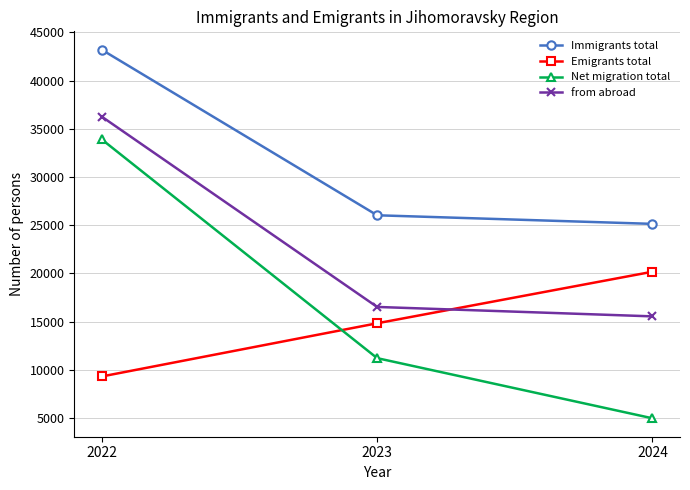

True or false: Net migration total has a value of 1914 at 2024.

False